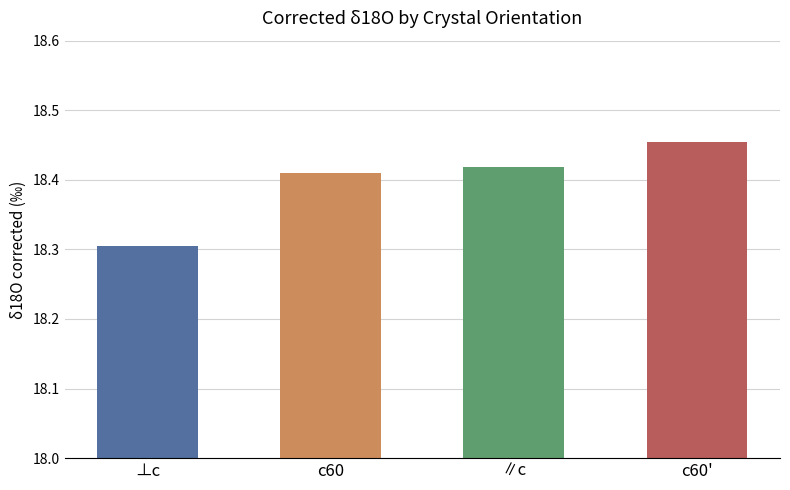

Between ∥c and c60', which is larger?

c60'